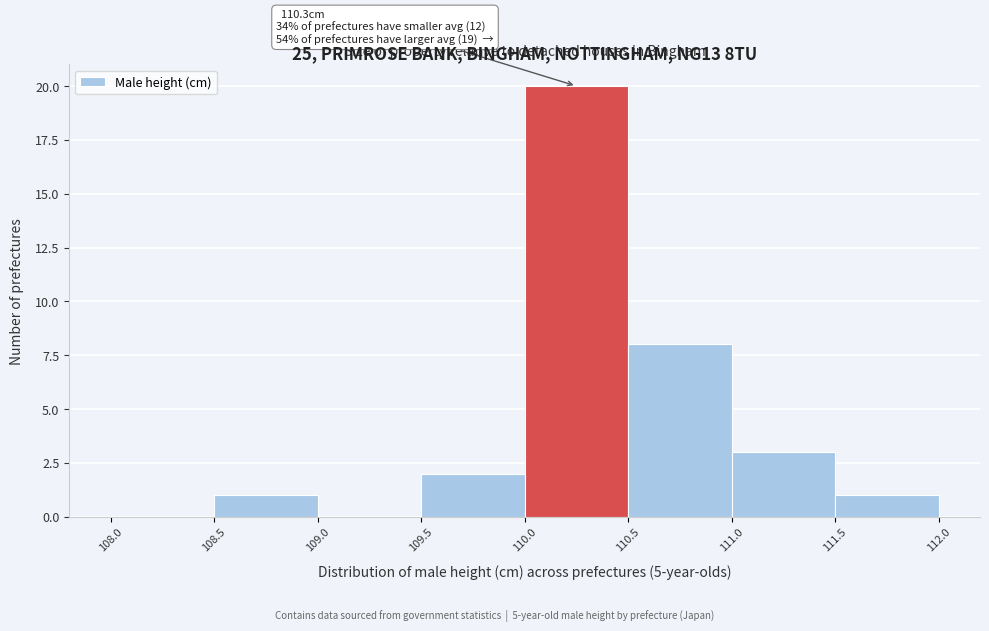

Over which range of the x-axis is the bar tallest?

110.0 to 110.5